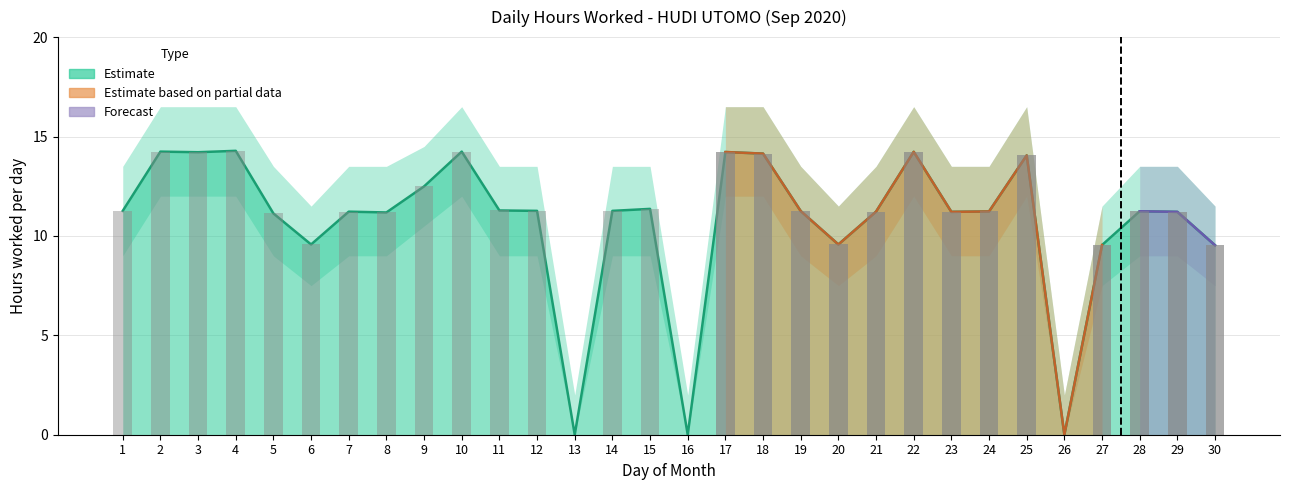

At which label does the data first exceed 11?

1